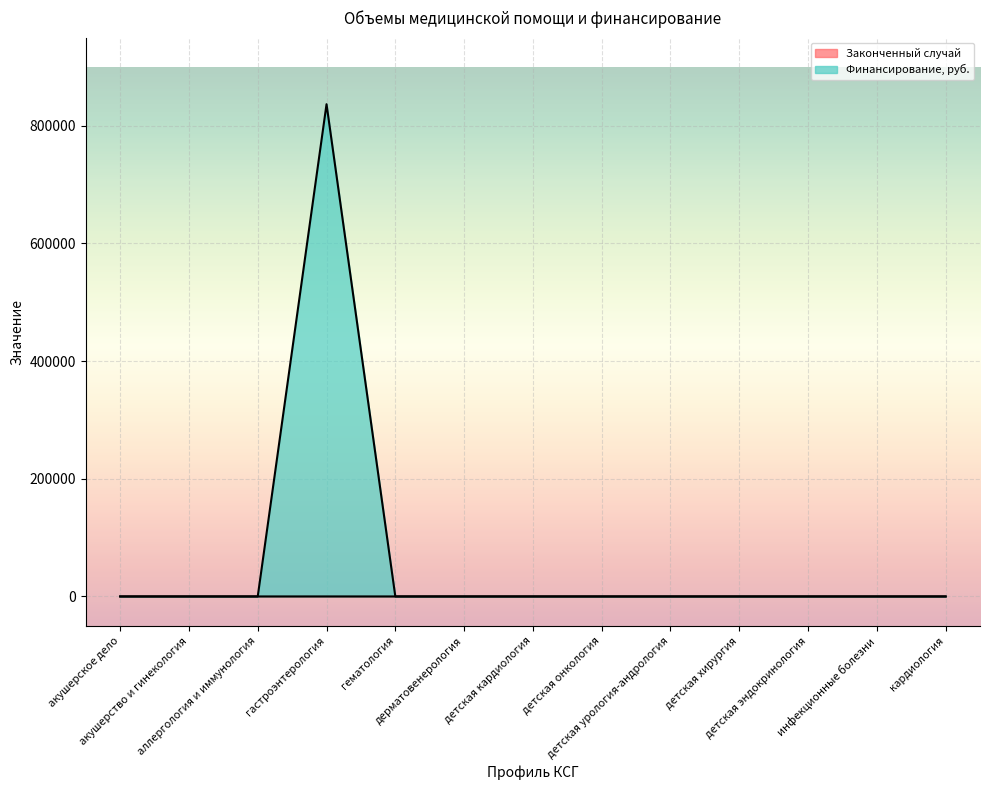

The value of Законченный случай at детская онкология is 7. True or false?

False